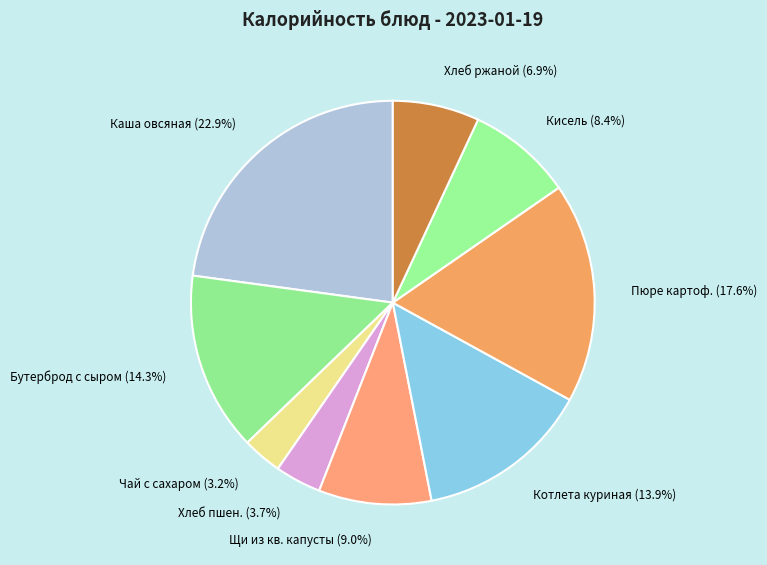

Which slice is the smallest?

Чай с сахаром